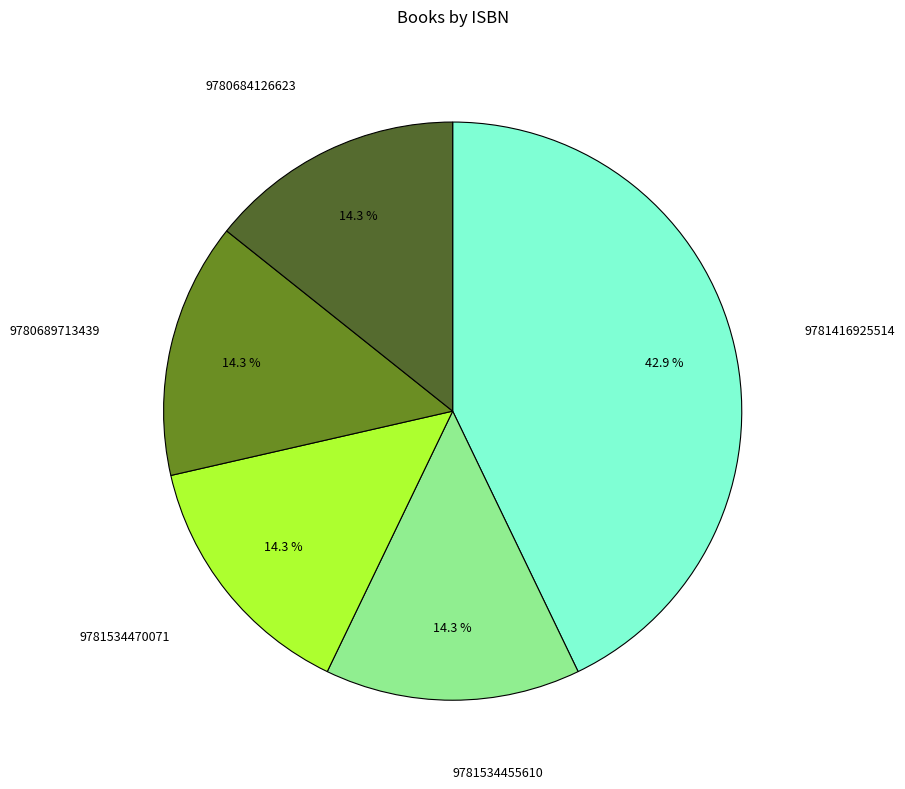

Does any single category account for the majority?

No